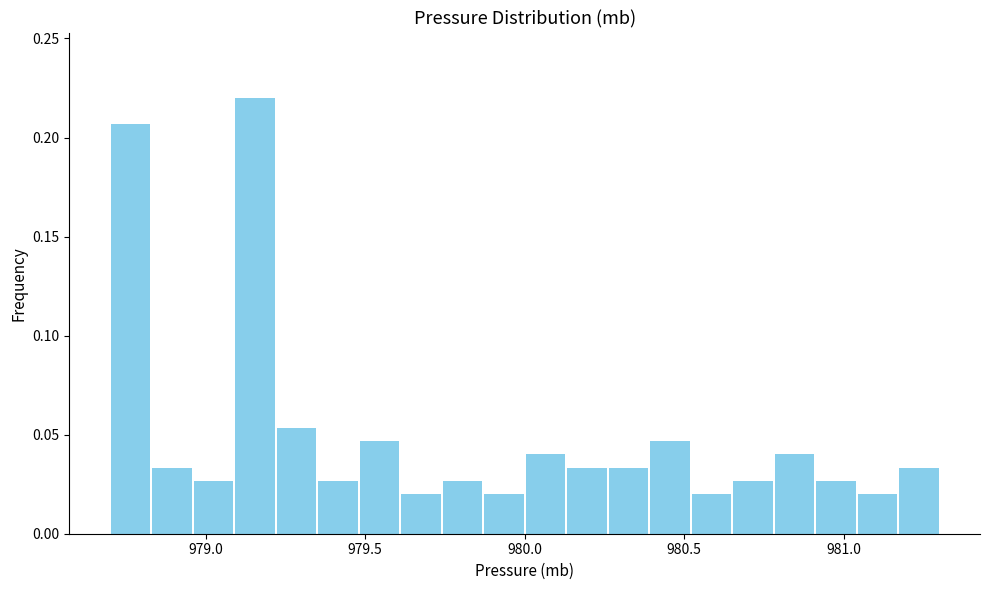

Read against the x-axis, roughly where is the centre of the tallest bar?

979.15